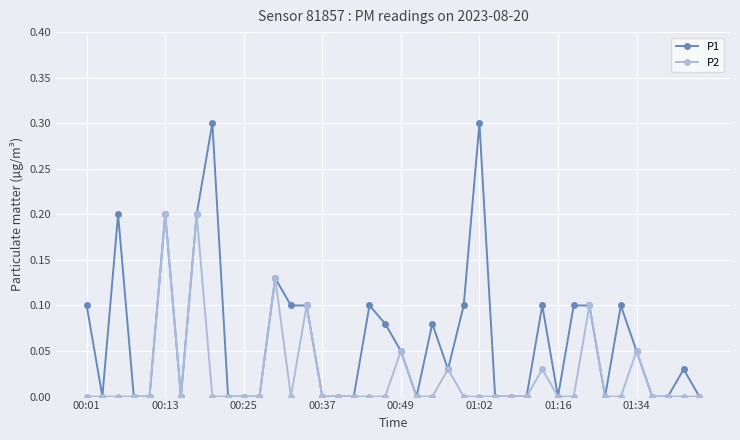

What is the maximum value shown in the chart?

0.3